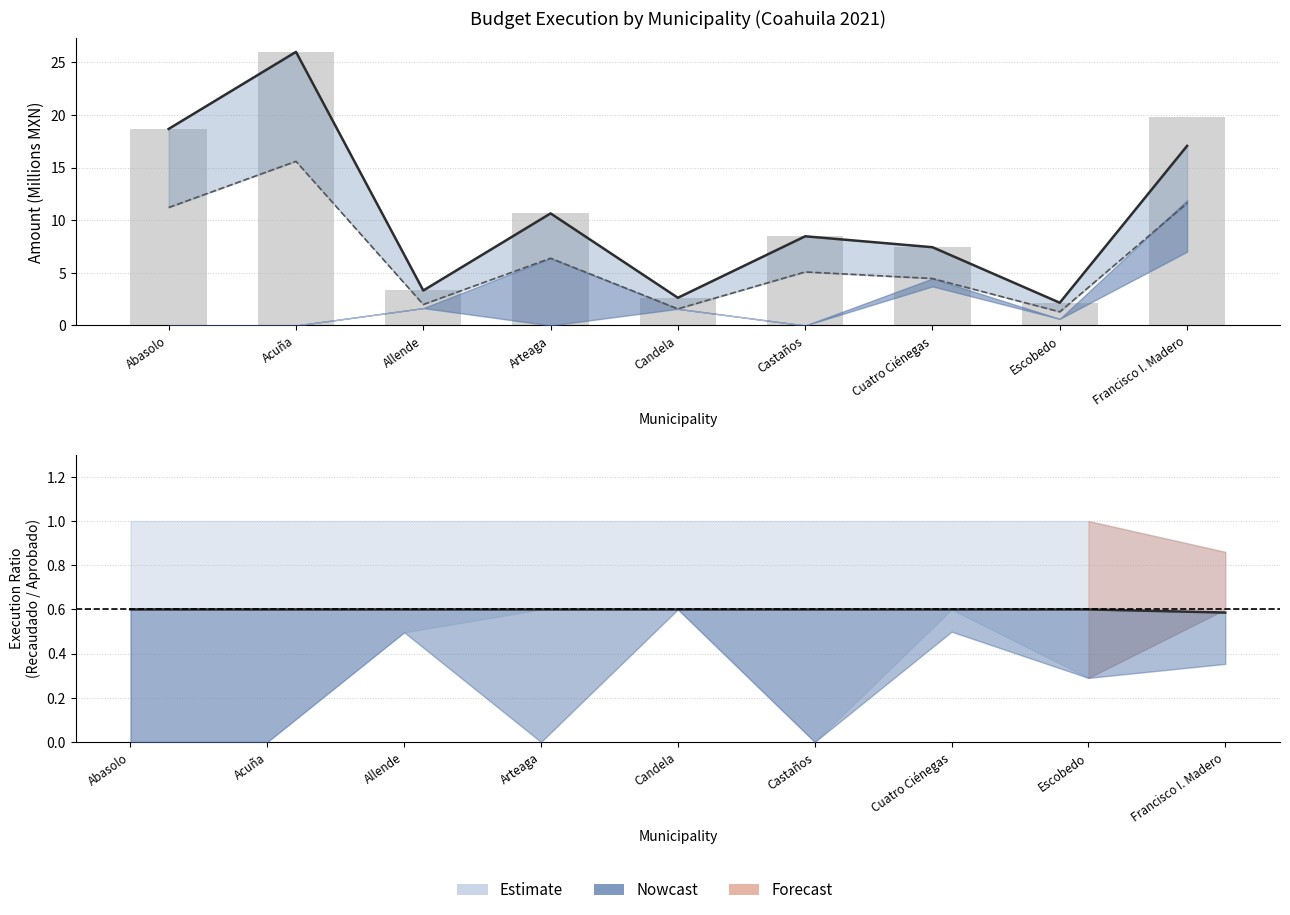

What is the spread (max minus min) of values at Allende?

1.3